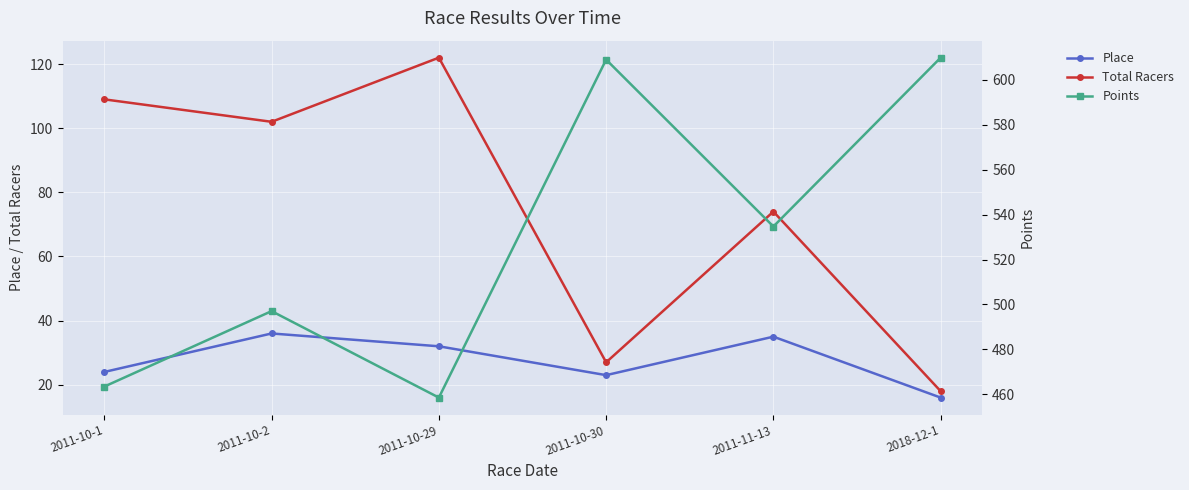

What is the difference between the Points values at 2011-10-1 and 2011-10-2?

33.6